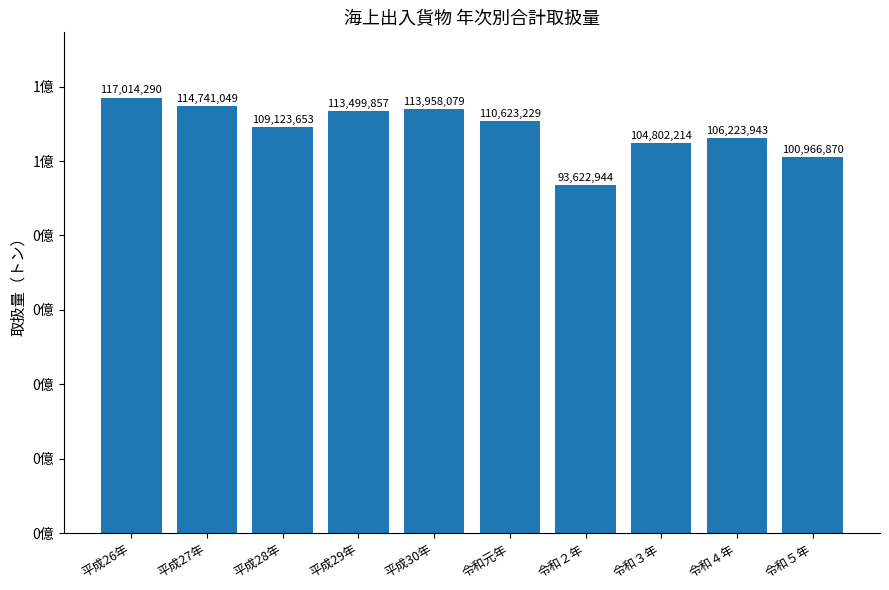

What is the label of the 2nd bar from the left?

平成27年